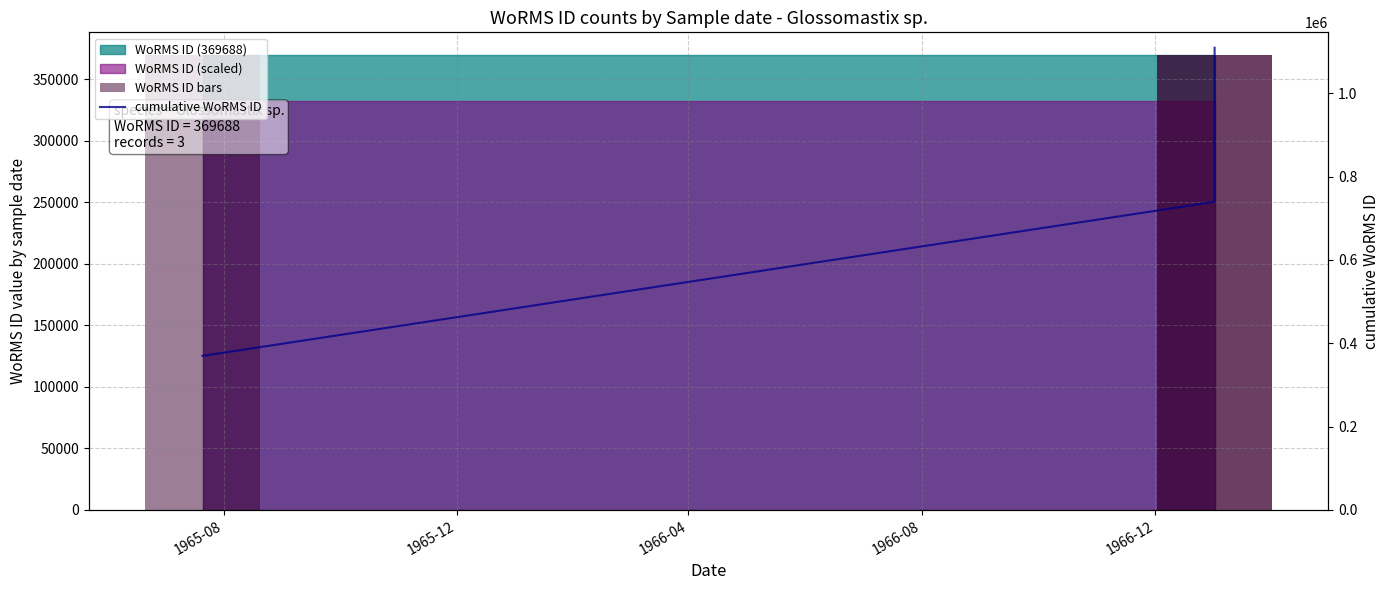

What is the sum of the cumulative WoRMS ID values at 1965-12 and 1965-08?

1109064